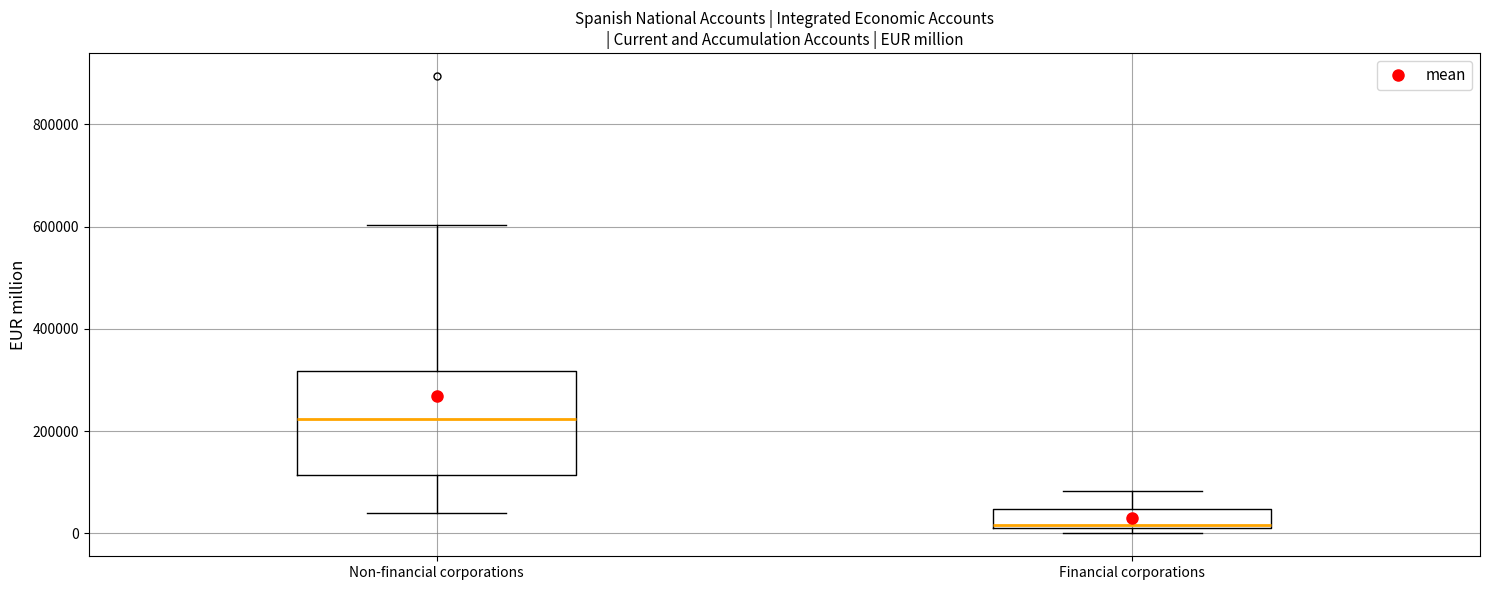

Where does the lower whisker of the box for Non-financial corporations end on the y-axis? The values are not printed on the chart, so give them approximately, as read against the axis.

40000